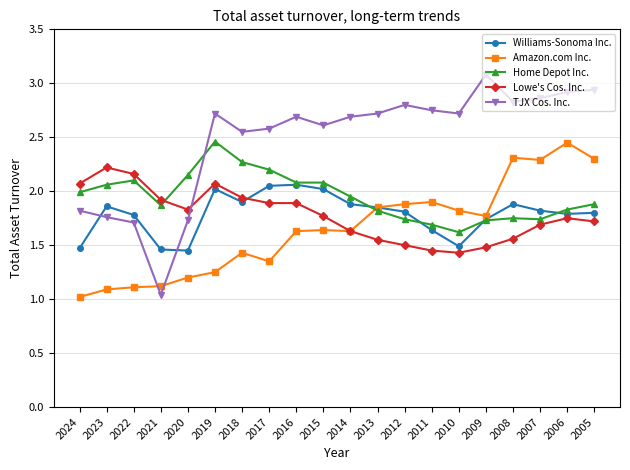

Where do Amazon.com Inc. and TJX Cos. Inc. first cross each other?

2022 and 2021